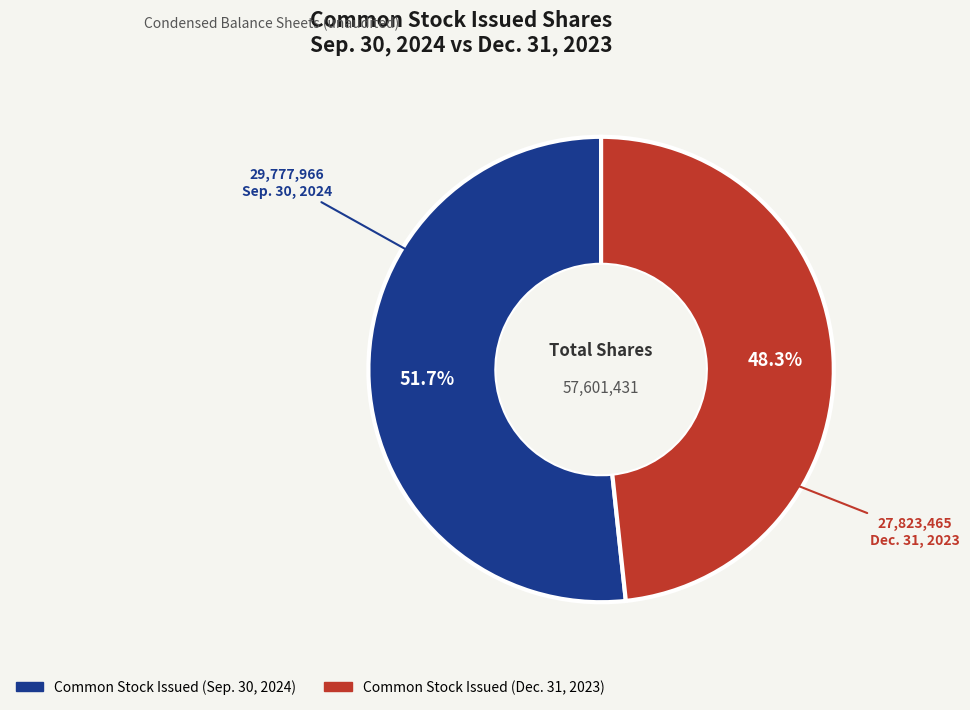

Is there a majority slice in this chart?

Yes